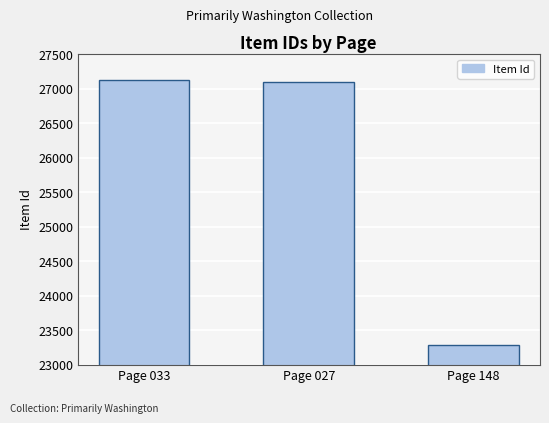

Are the bars horizontal?

No